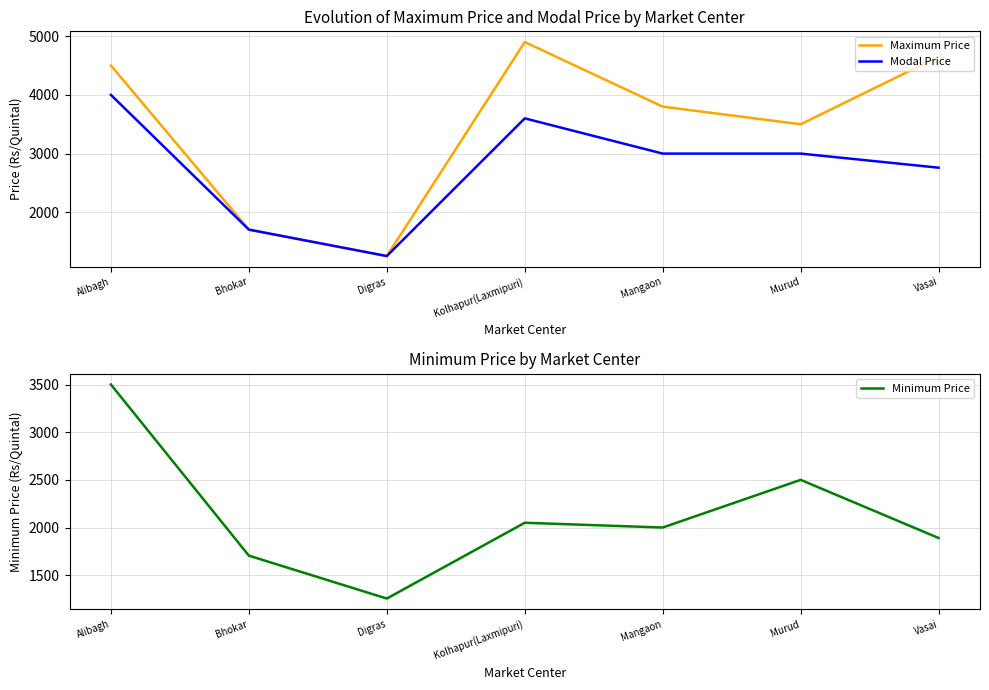

Which series changed the most between Kolhapur(Laxmipuri) and Mangaon?

Maximum Price